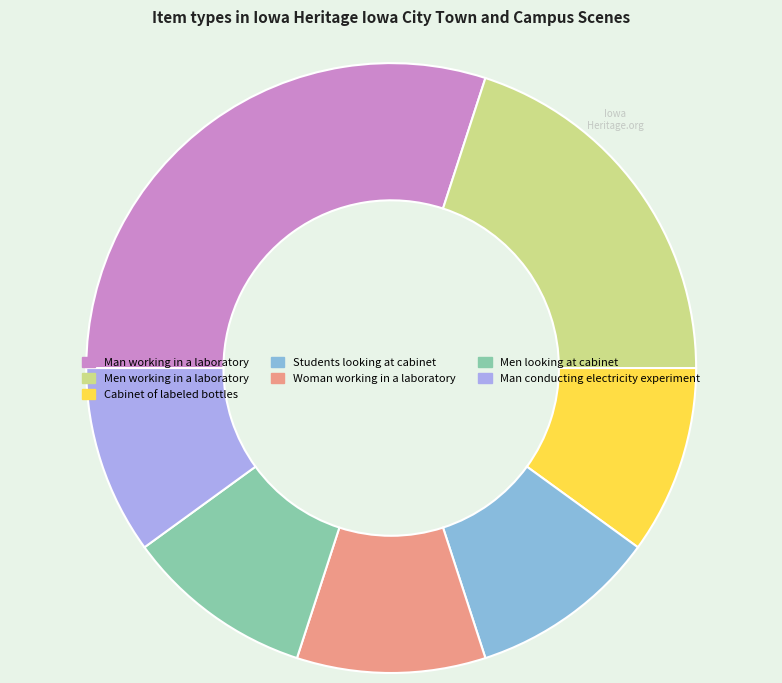

Is Men working in a laboratory the majority of the pie?

No